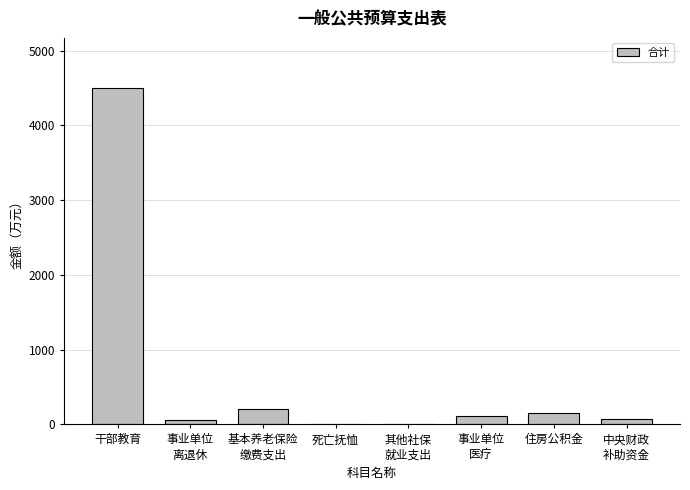

The value at 干部教育 is 2967.8. True or false?

False